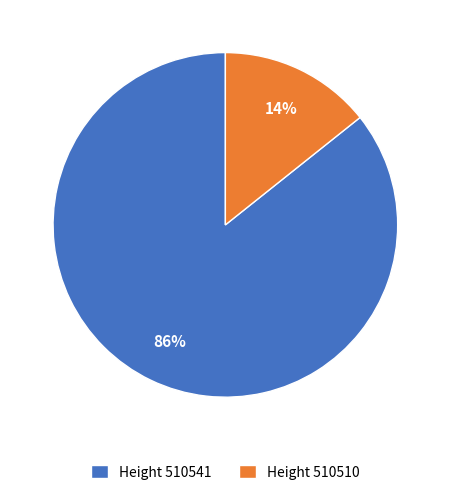

Count the number of slices in the pie.

2